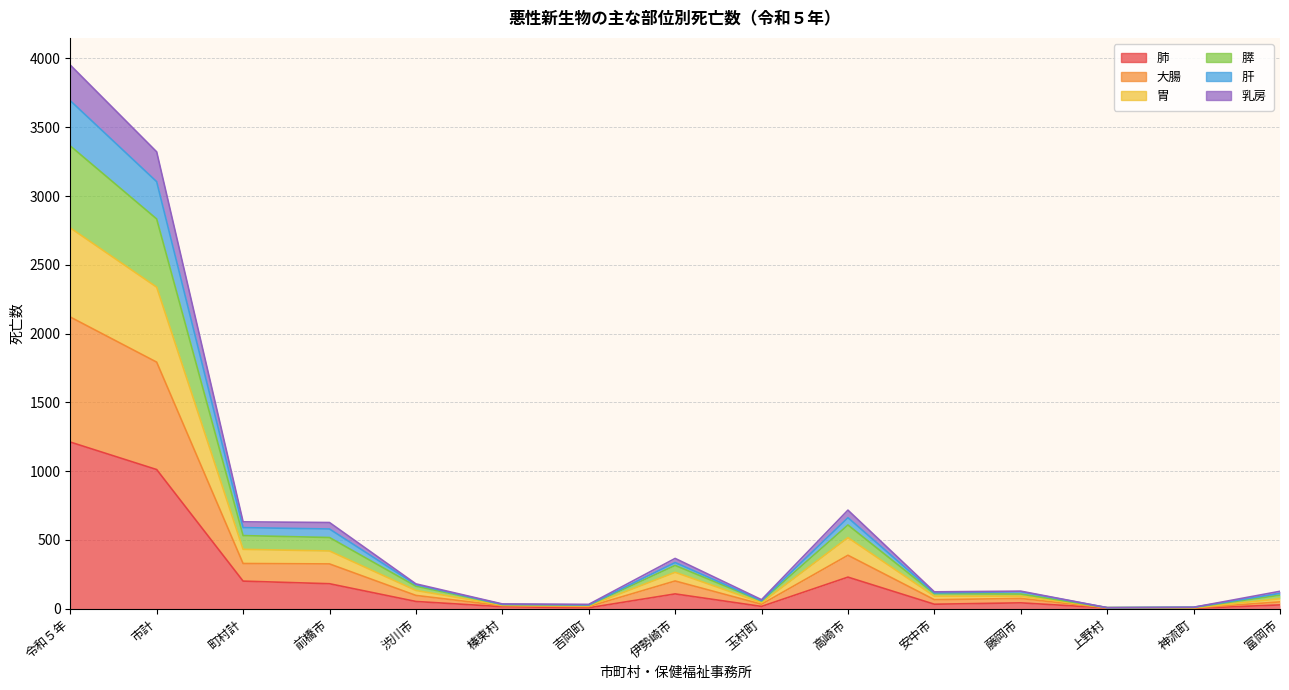

Rank the categories by 肝 value from highest to lowest.

令和５年, 市計, 高崎市, 町村計, 前橋市, 伊勢崎市, 渋川市, 藤岡市, 富岡市, 安中市, 玉村町, 榛東村, 吉岡町, 神流町, 上野村